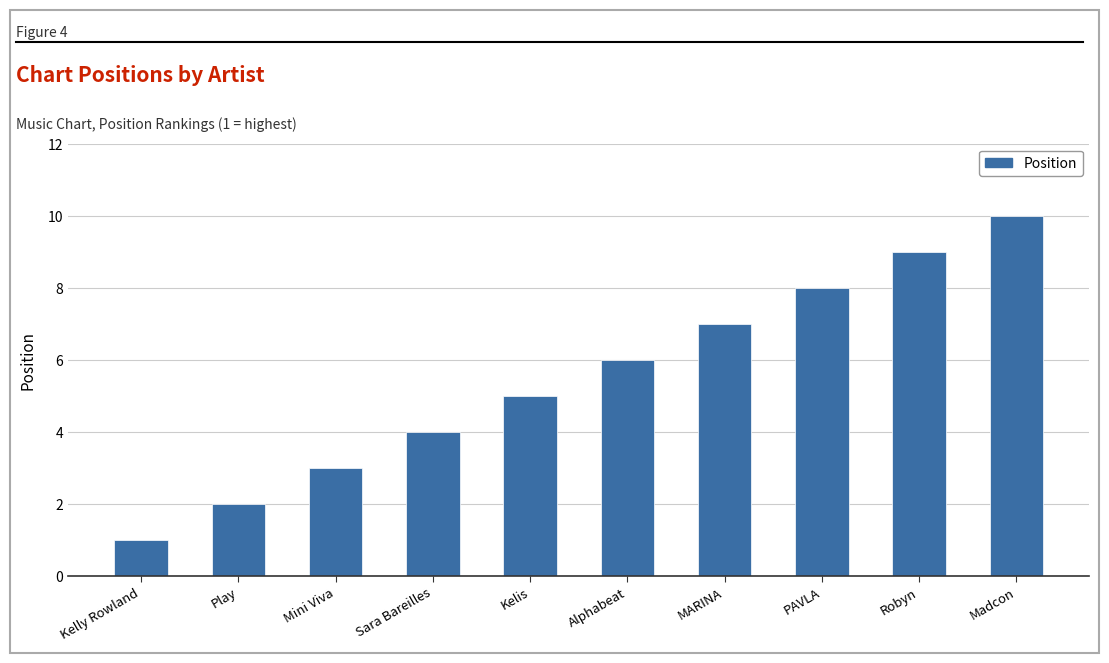

List the labels in order of value, largest first.

Madcon, Robyn, PAVLA, MARINA, Alphabeat, Kelis, Sara Bareilles, Mini Viva, Play, Kelly Rowland